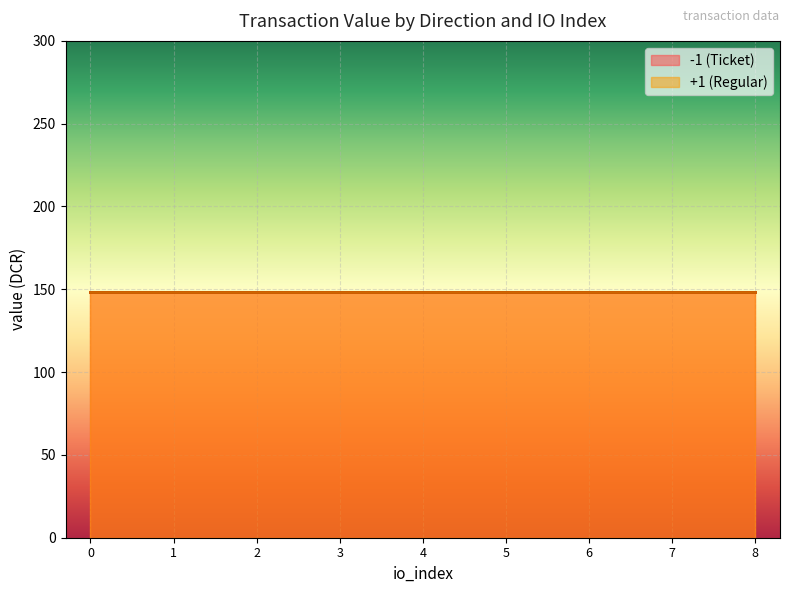

True or false: value and io_index intersect in this chart.

False